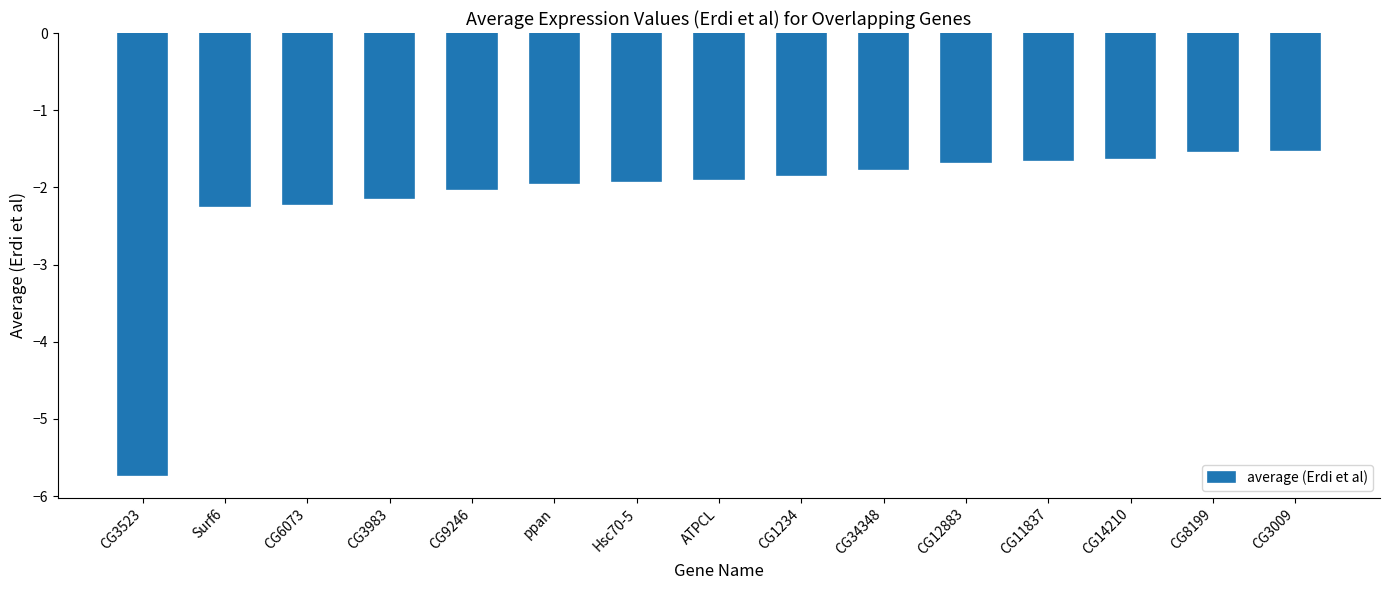

The value at CG9246 is -2.0. True or false?

True